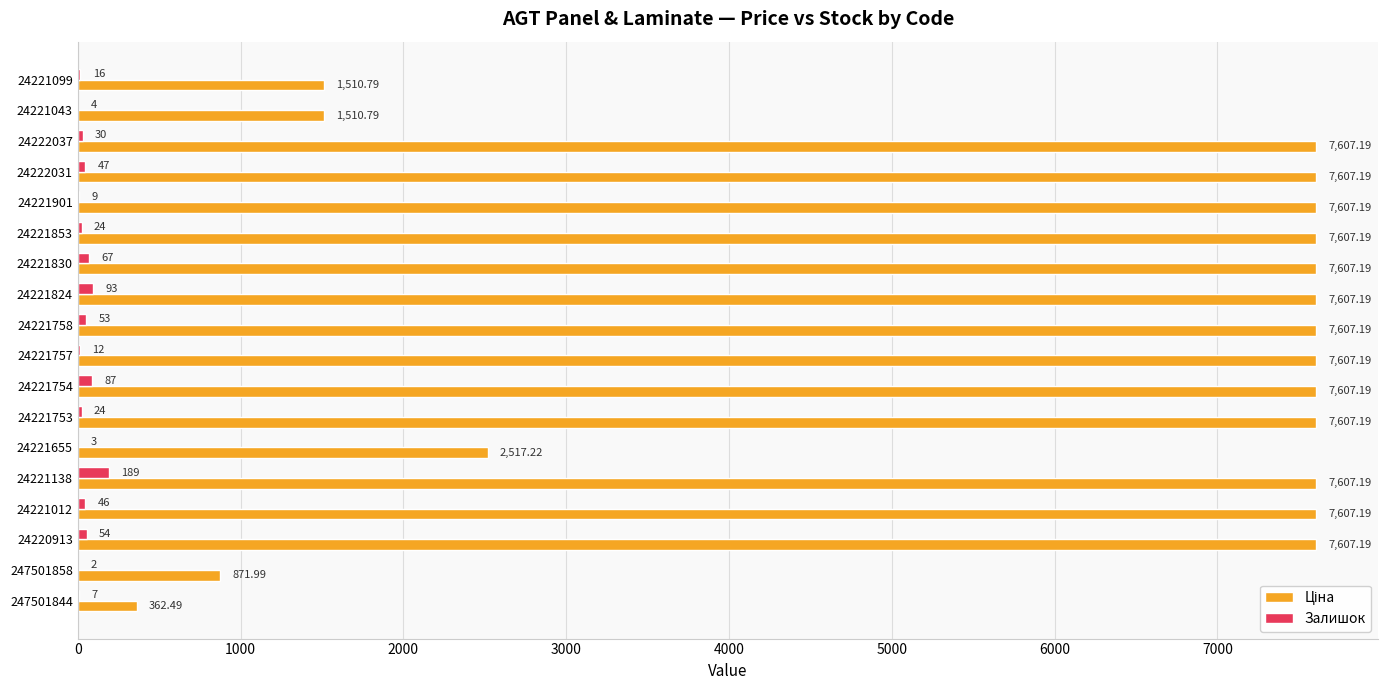

What is the sum of all Залишок values?

767.0